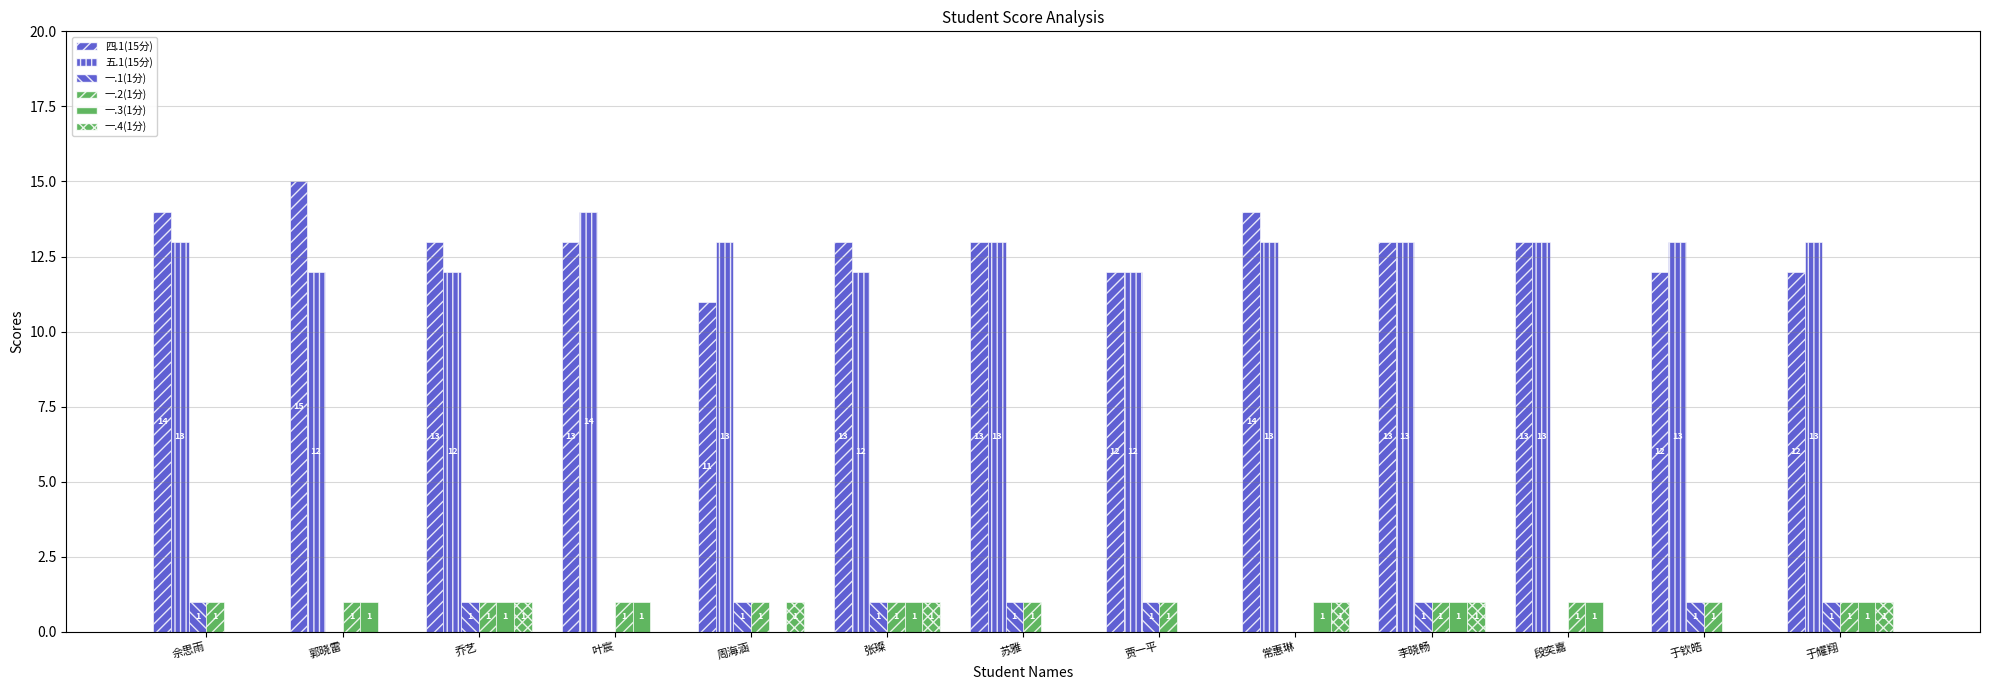

What is the difference between the highest and lowest values at 段奕嘉?

13